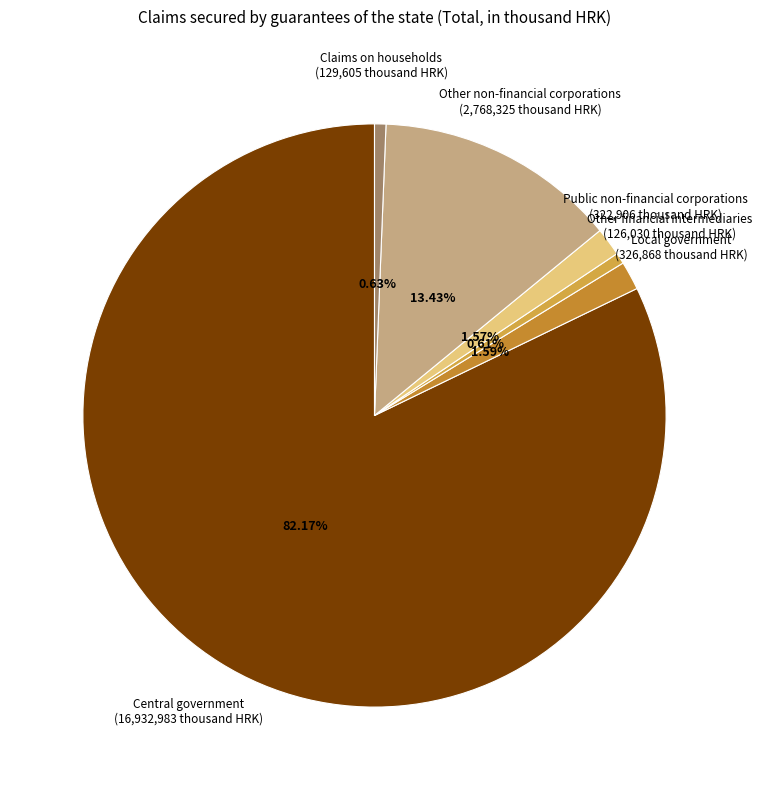

Which category accounts for the majority?

Central government